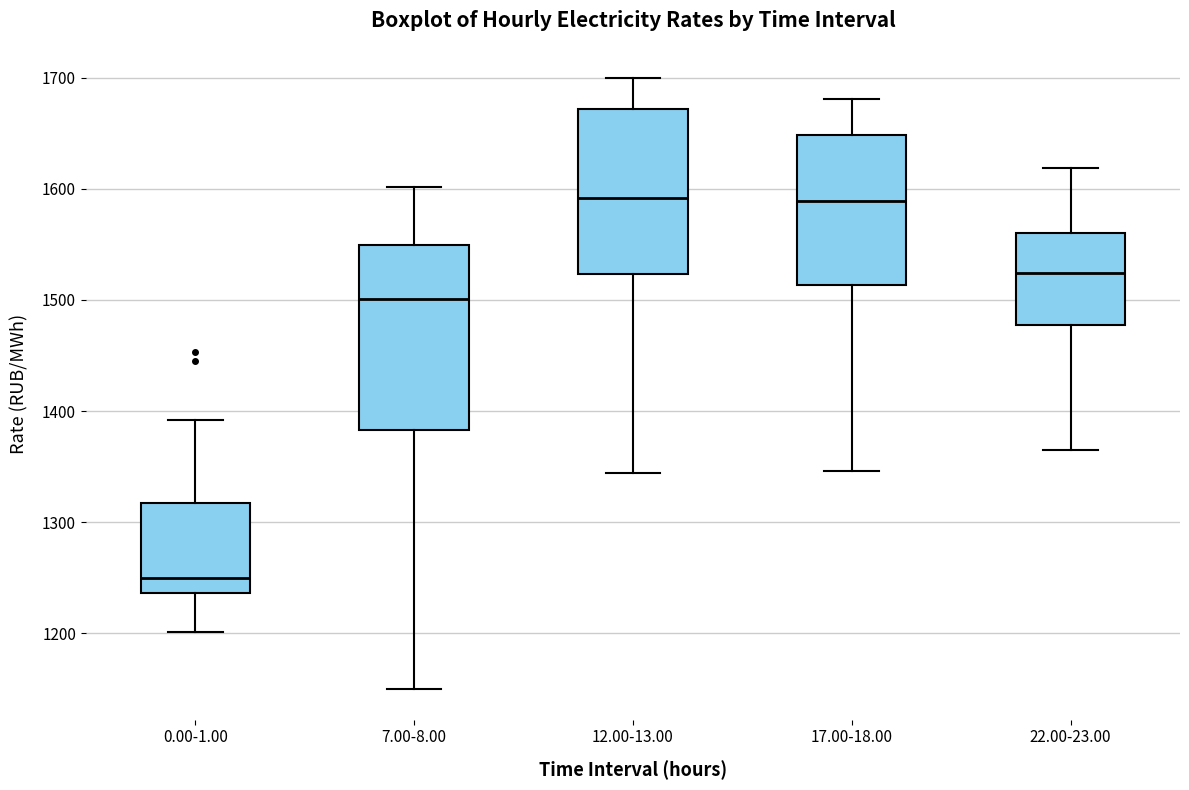

Which box is the tallest, from its lower edge to its upper edge?

7.00-8.00